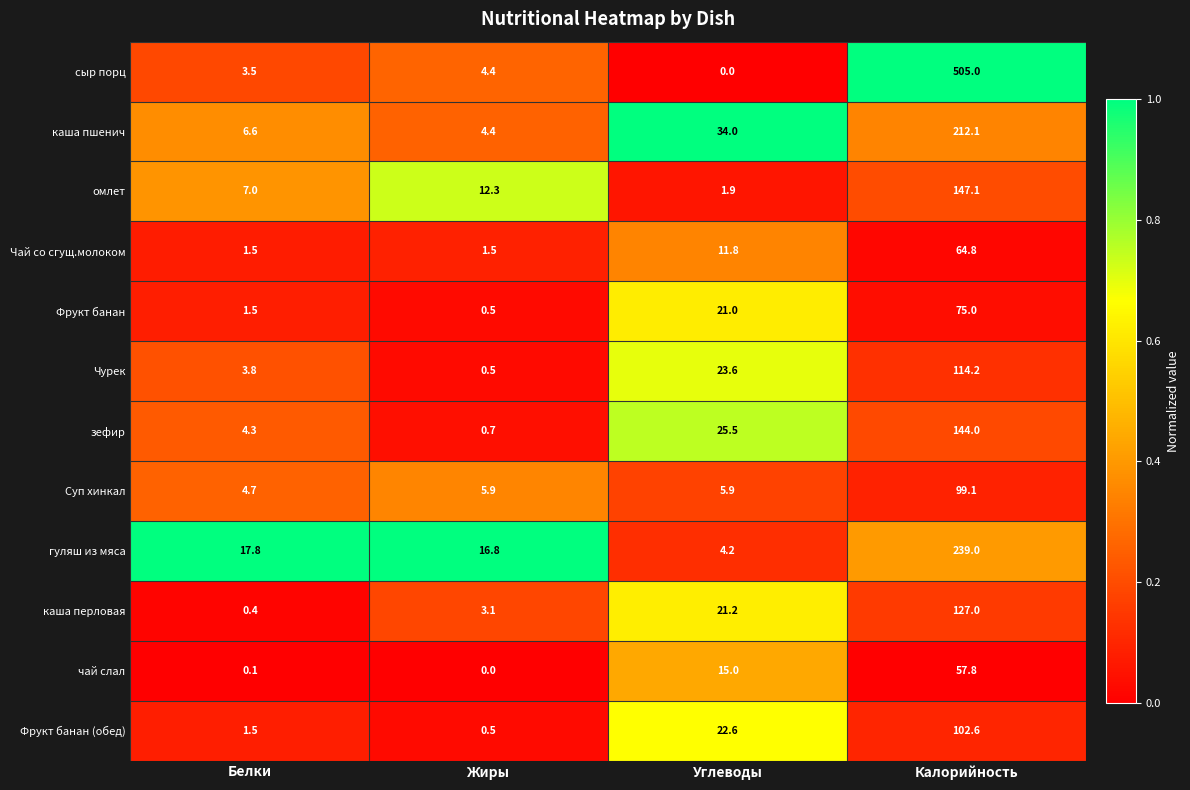

Rank the series at Углеводы from lowest to highest value.

сыр порц, омлет, гуляш из мяса, Суп хинкал, Чай со сгущ.молоком, чай слал, Фрукт банан, каша перловая, Фрукт банан (обед), Чурек, зефир, каша пшенич